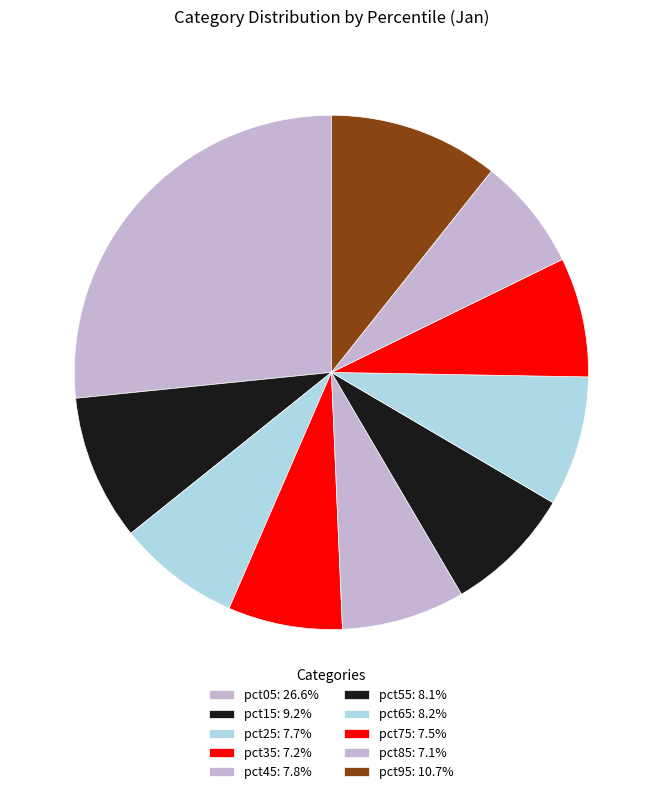

Which has a higher value, pct15 or pct55?

pct15